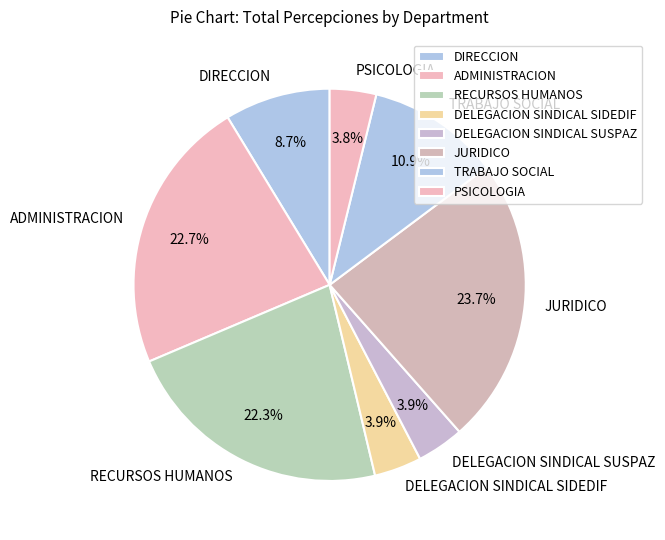

Which slice is the largest?

JURIDICO